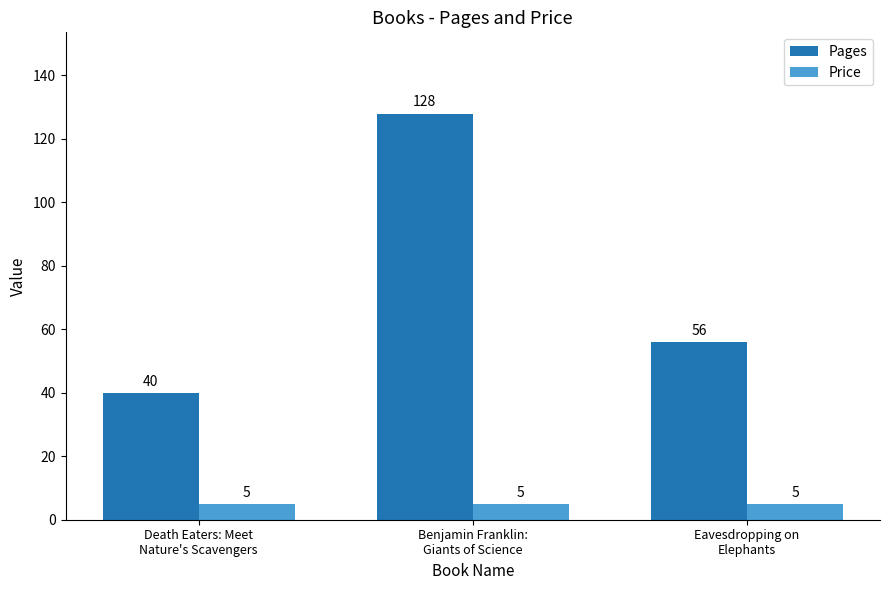

Reading left to right, transcribe all the data shown in this chart.

Pages: 40	128	56
Price: 5	5	5